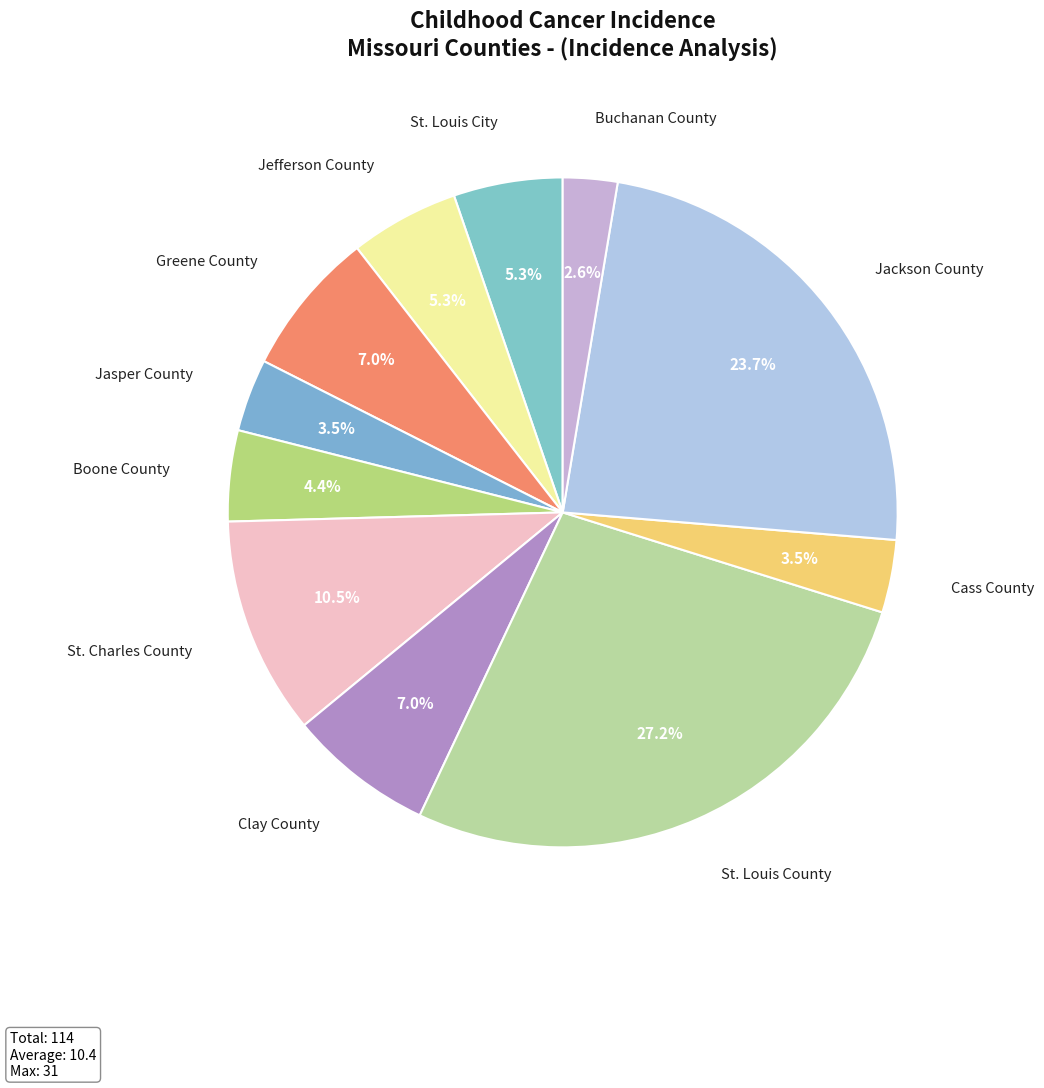

How many slices are in this pie chart?

11